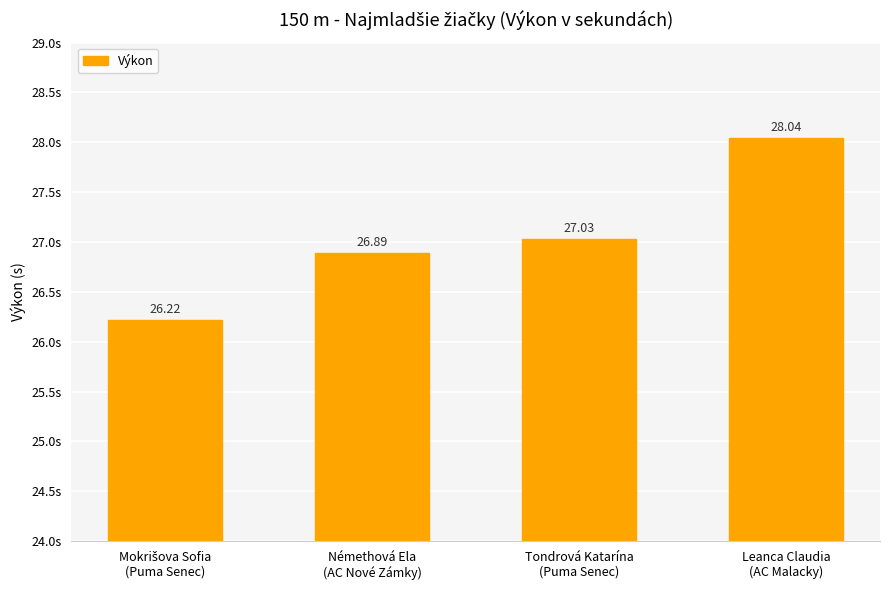

What is the average value?

27.0